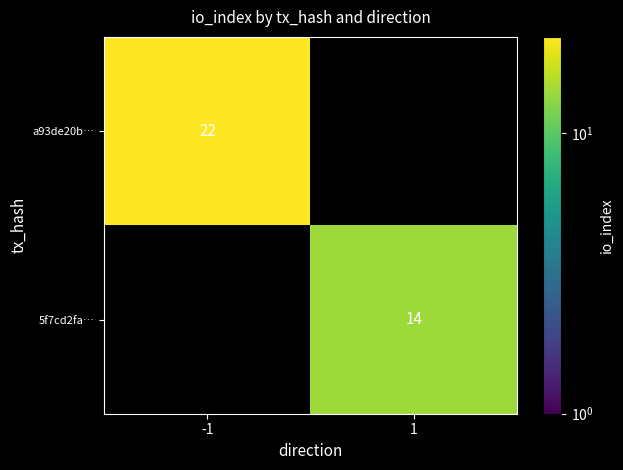

The 5f7cd2fa… series shows 22 at 1. True or false?

False